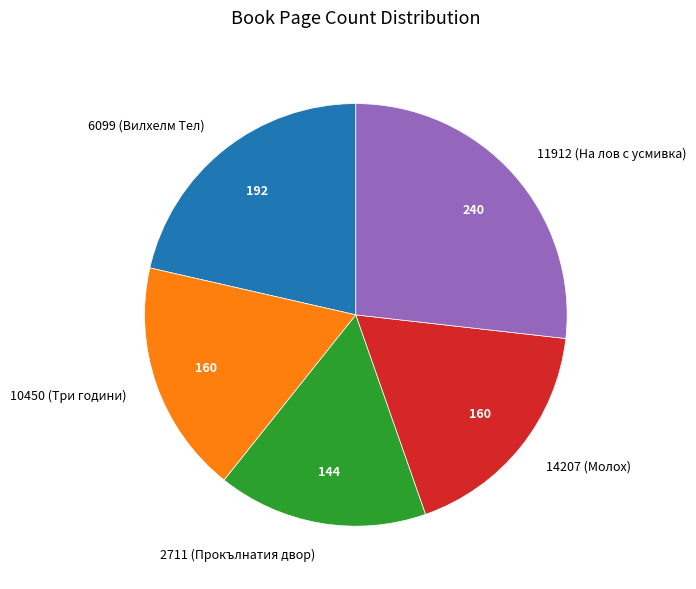

How many slices are in this pie chart?

5